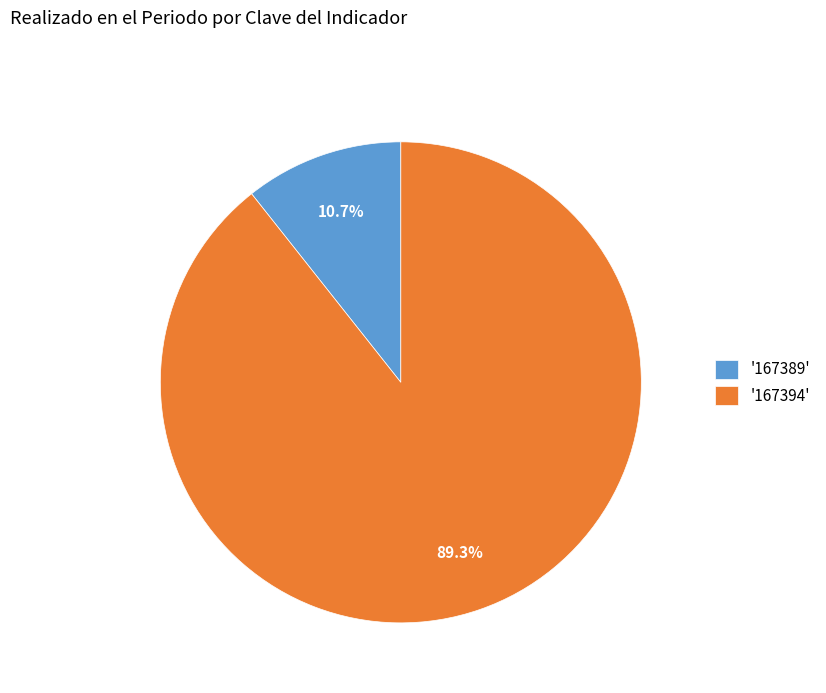

To the nearest percent, what is the average slice percentage?

50%